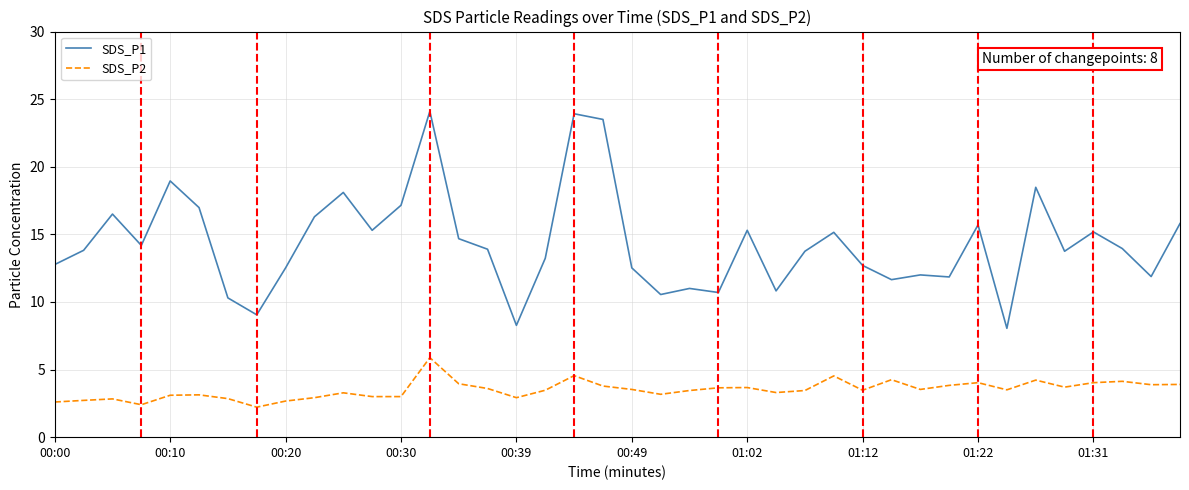

True or false: SDS_P1 and SDS_P2 intersect in this chart.

False